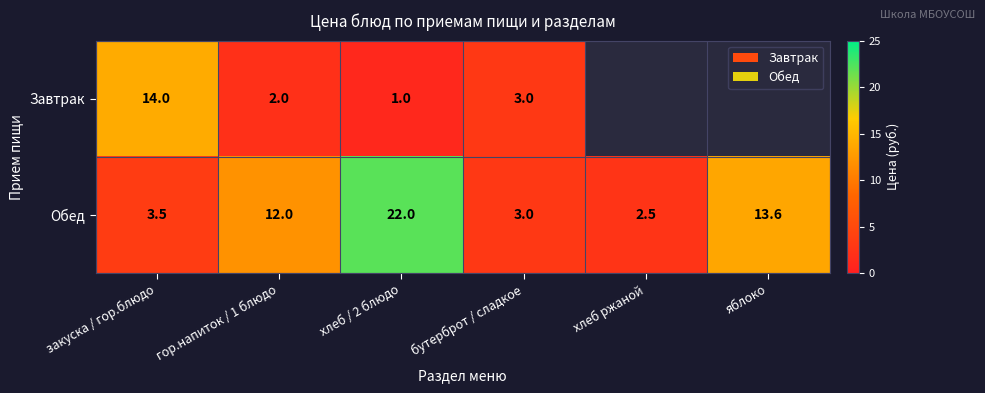

At хлеб / 2 блюдо, list the series in order from largest to smallest.

Обед, Завтрак